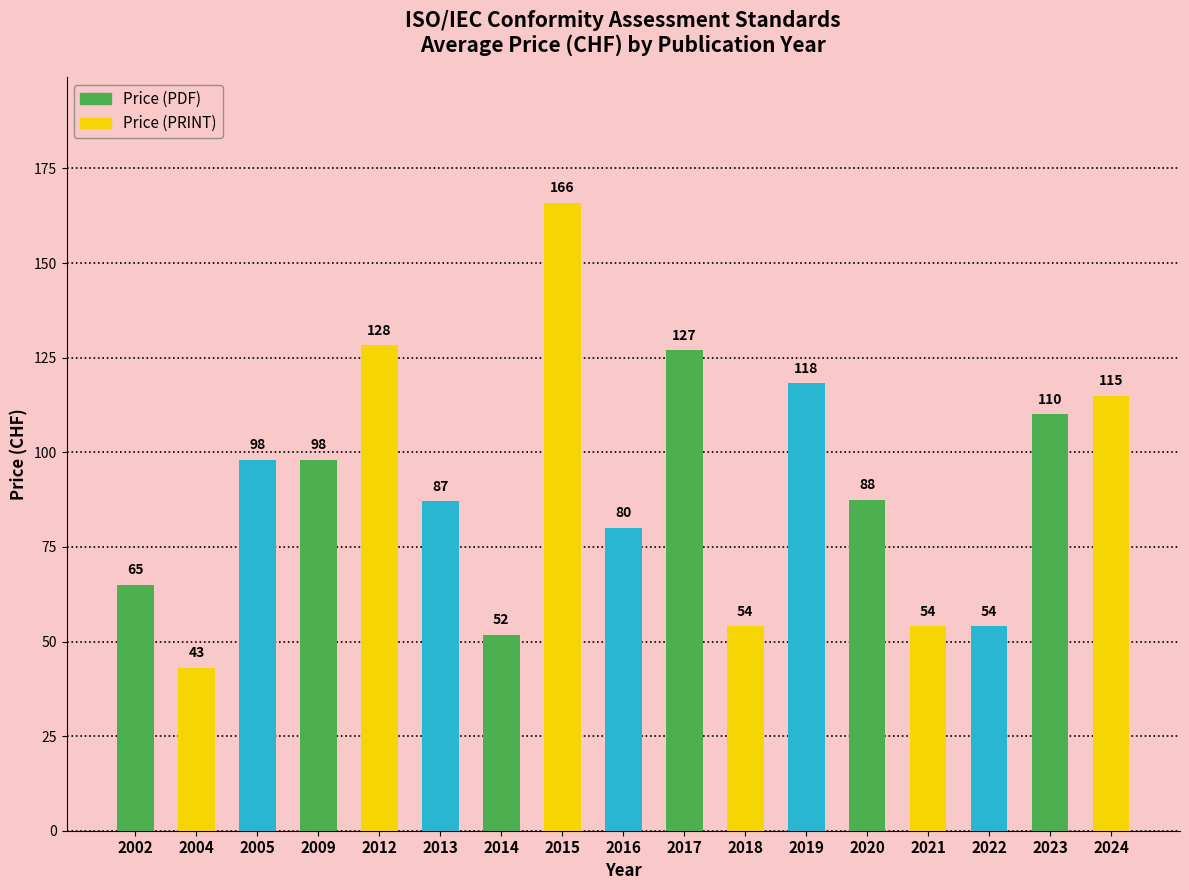

Which label corresponds to the largest value in the chart?

2015